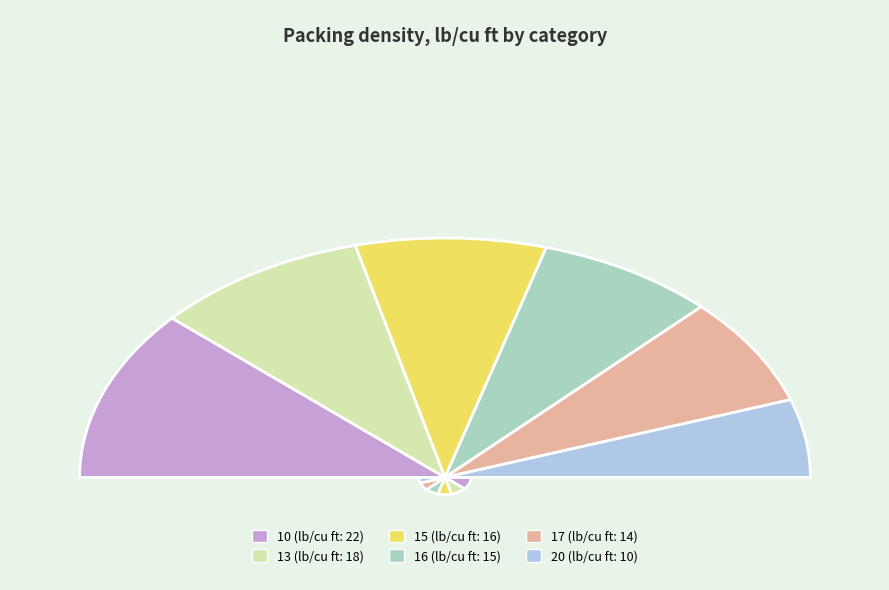

Does 15 represent more than half of the total?

No